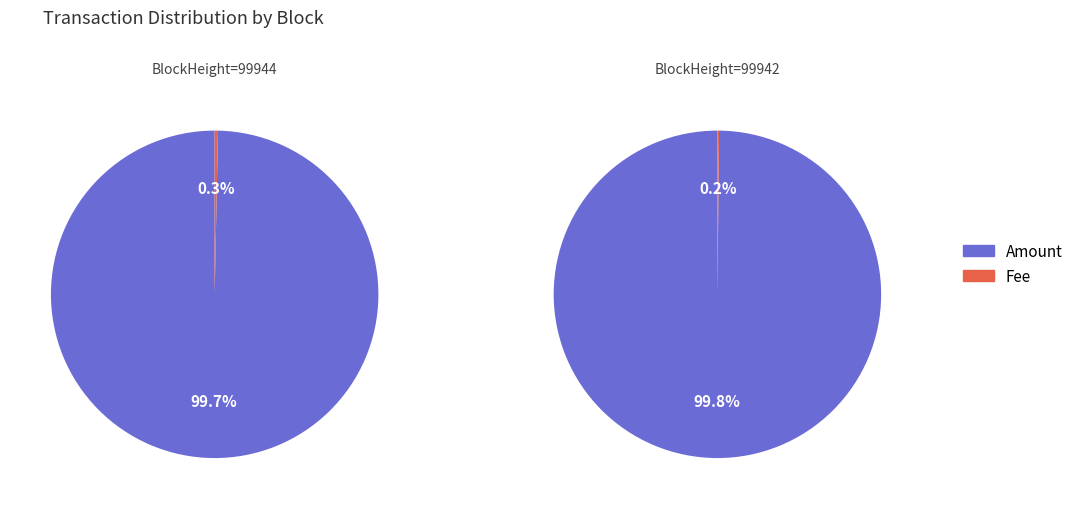

To the nearest percent, what portion does 99942 represent?

100%